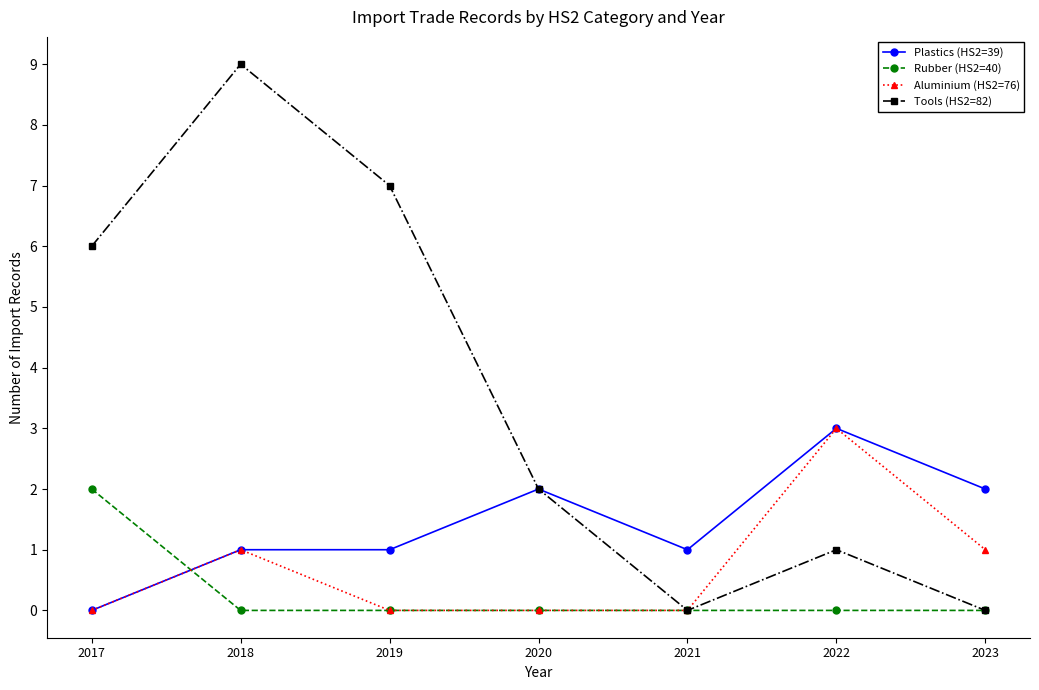

At which category is the sum across all series the highest?

2018